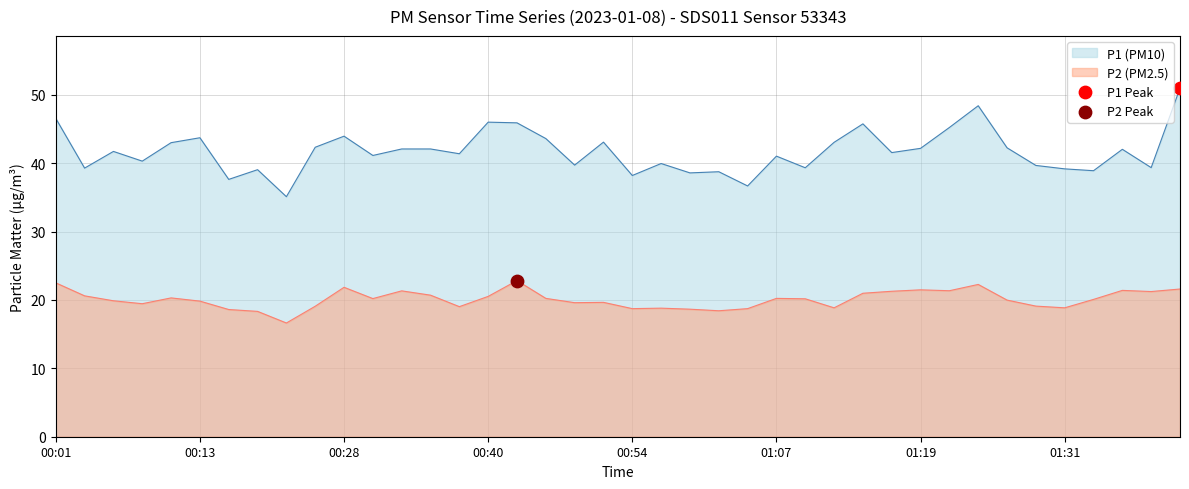

What are all the series names shown in the legend?

P1, P2